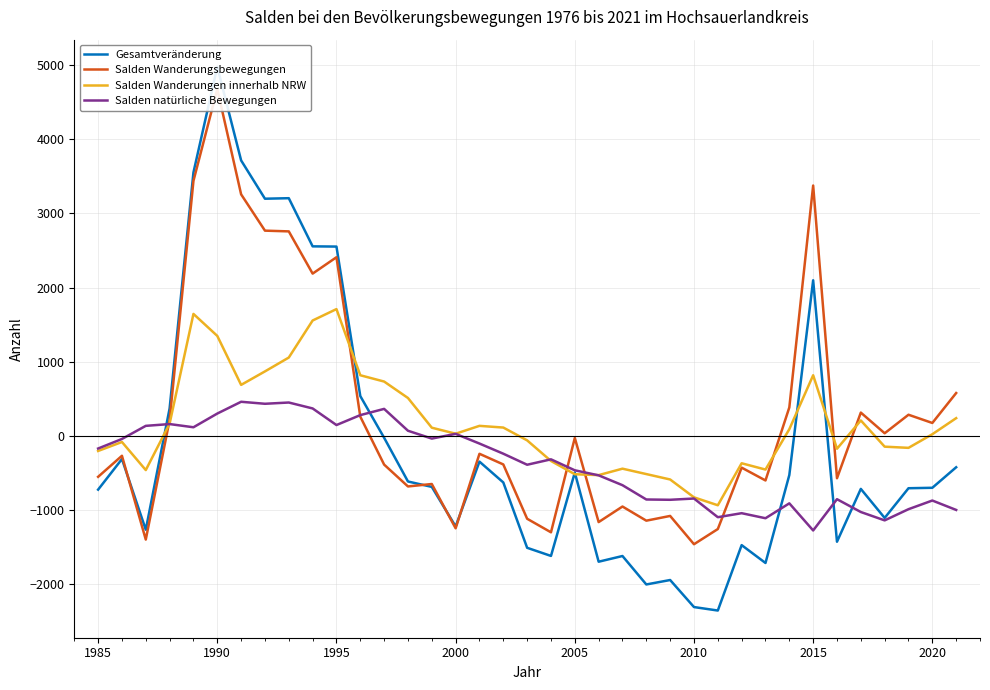

After their last crossing, which series has the higher values: Gesamtveränderung or Salden Wanderungsbewegungen?

Salden Wanderungsbewegungen